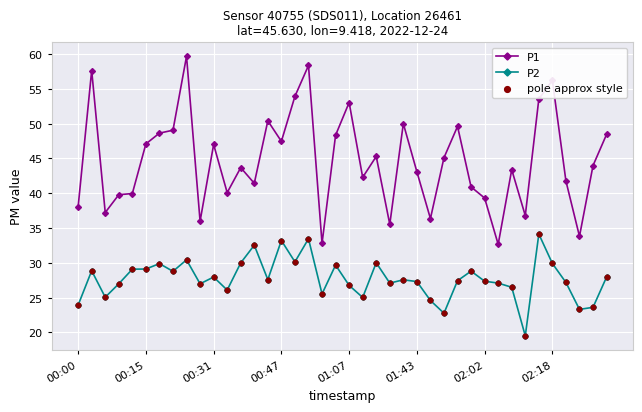

Which series has the largest total across all categories?

P1